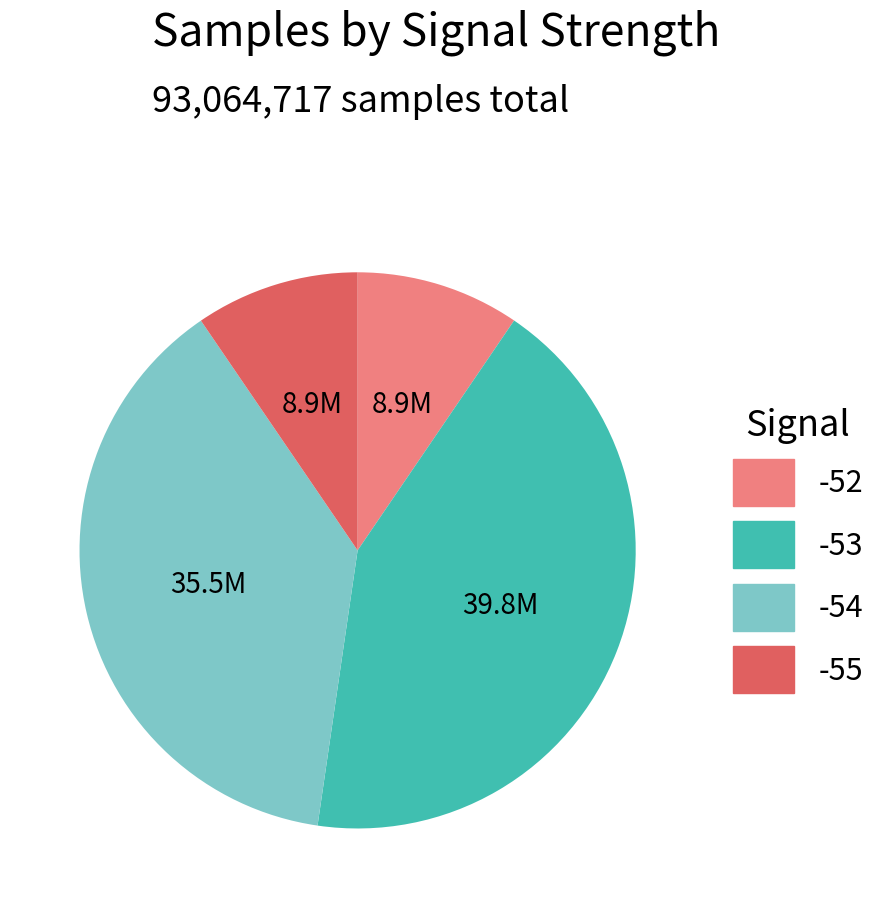

Is there any slice that represents more than half of the pie?

No